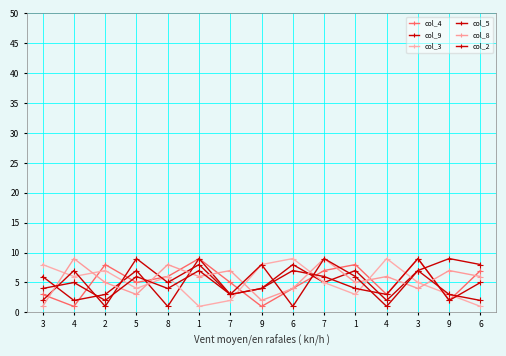

How many values in the col_5 series are below 5?

7